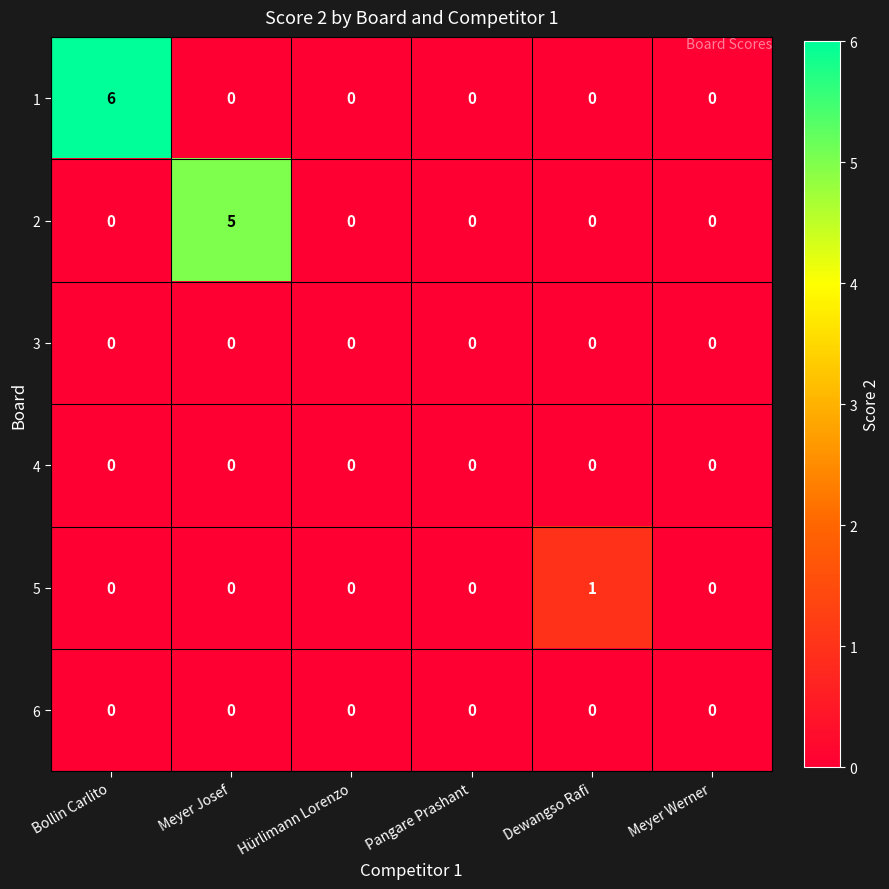

What is the total value across all series at Bollin Carlito?

6